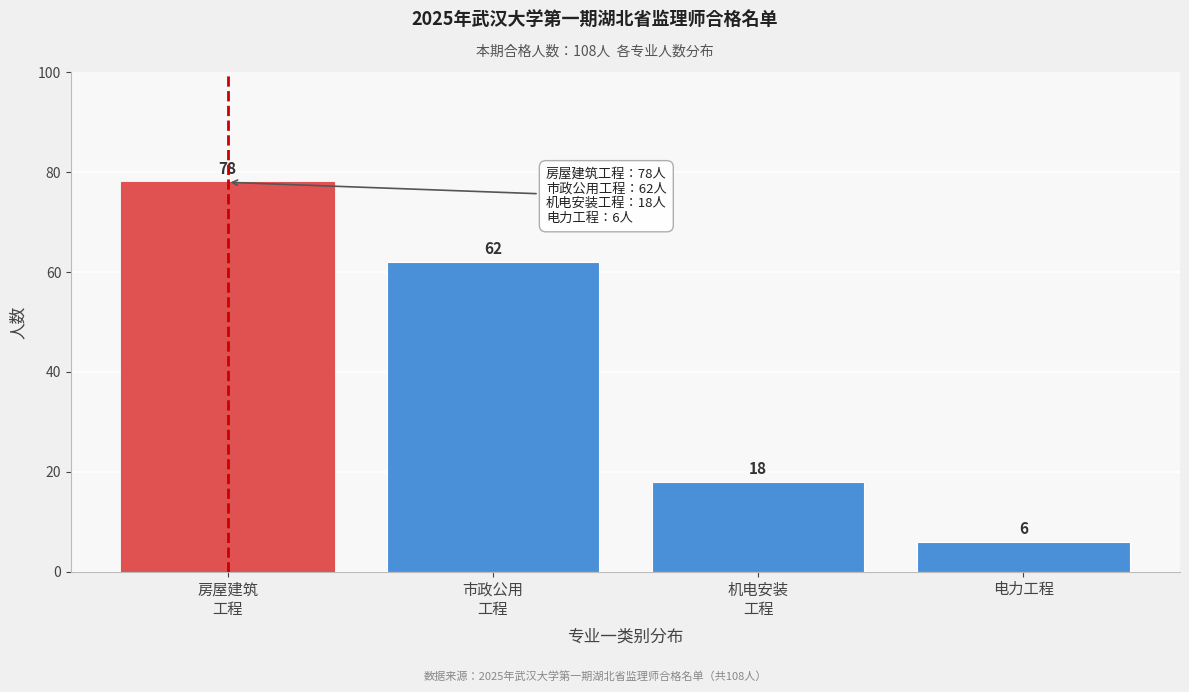

Reading left to right, extract all data points from this chart.

78	62	18	6